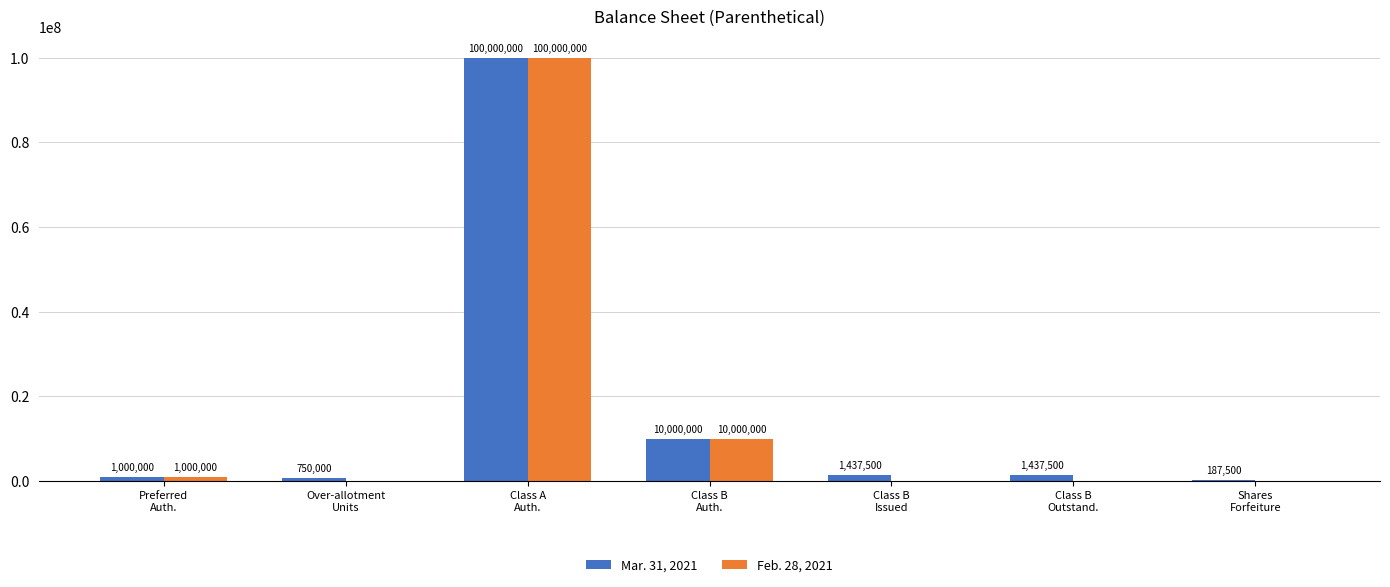

Is the value of Feb. 28, 2021 at Over-allotment
Units greater than the value of Mar. 31, 2021 at Class A
Auth.?

No